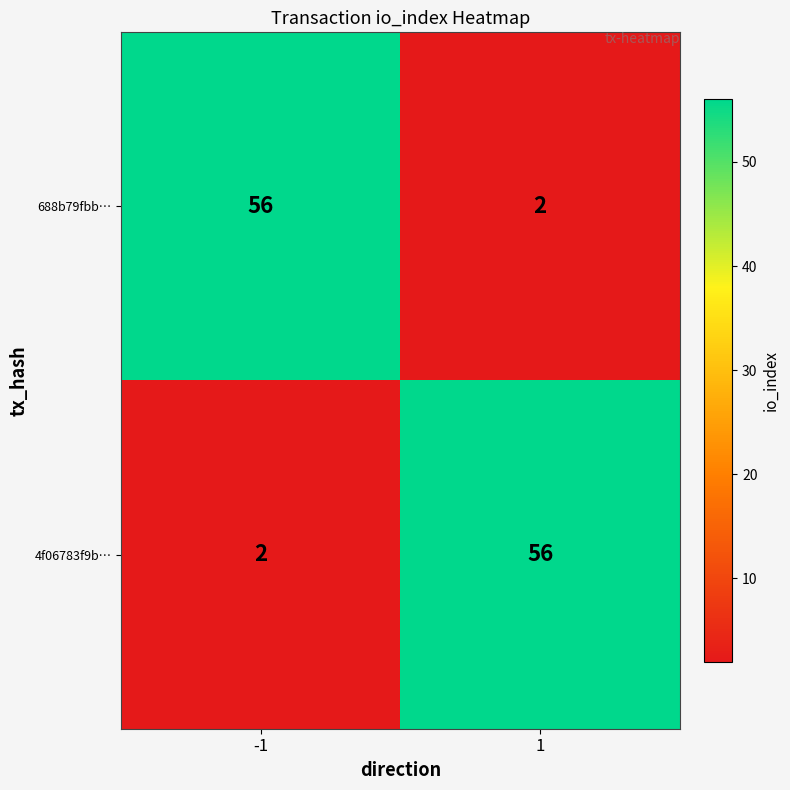

What is the difference between the 688b79fbb… values at 1 and -1?

54